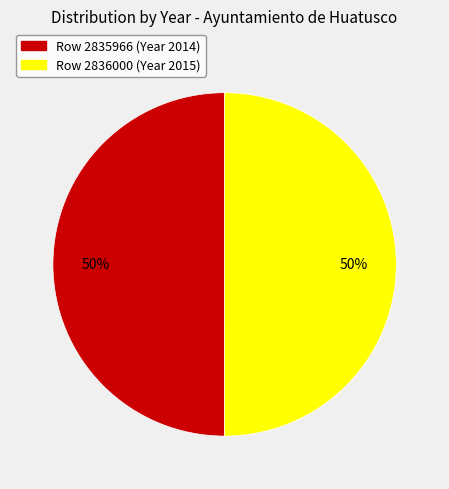

To the nearest percent, what is the average slice percentage?

50%